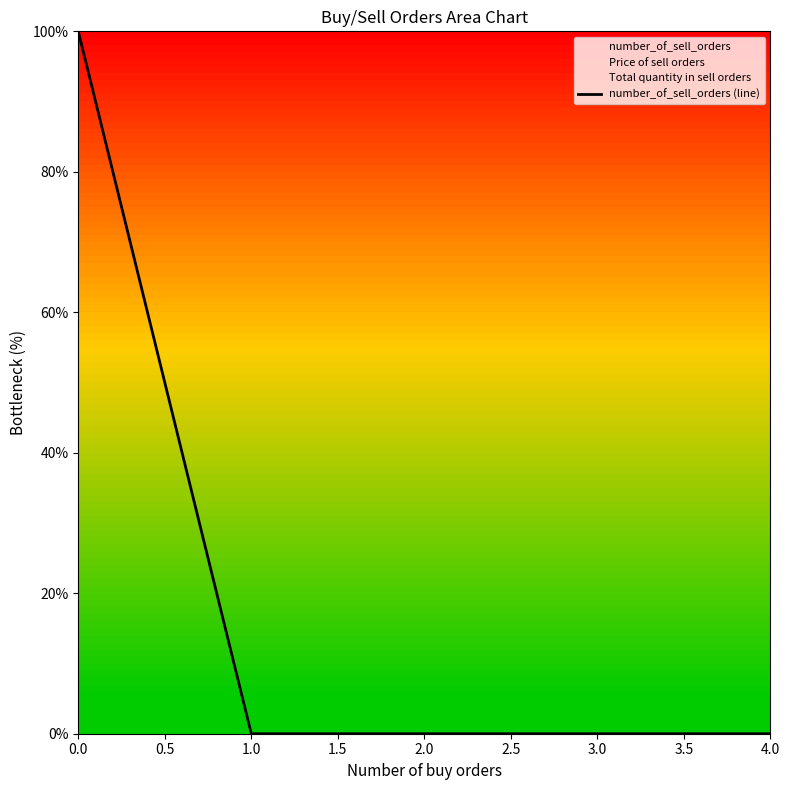

Is this an area chart (filled region under the line)?

No